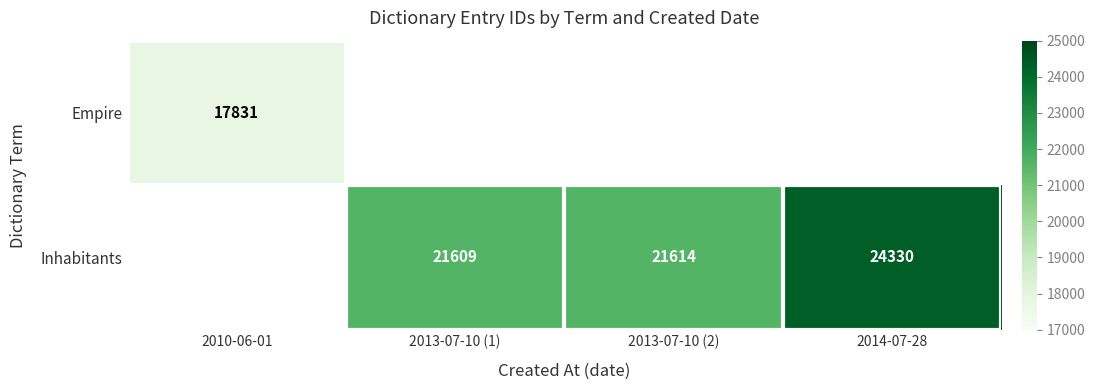

Is it true that Inhabitants equals 29888 at 2013-07-10 (2)?

False